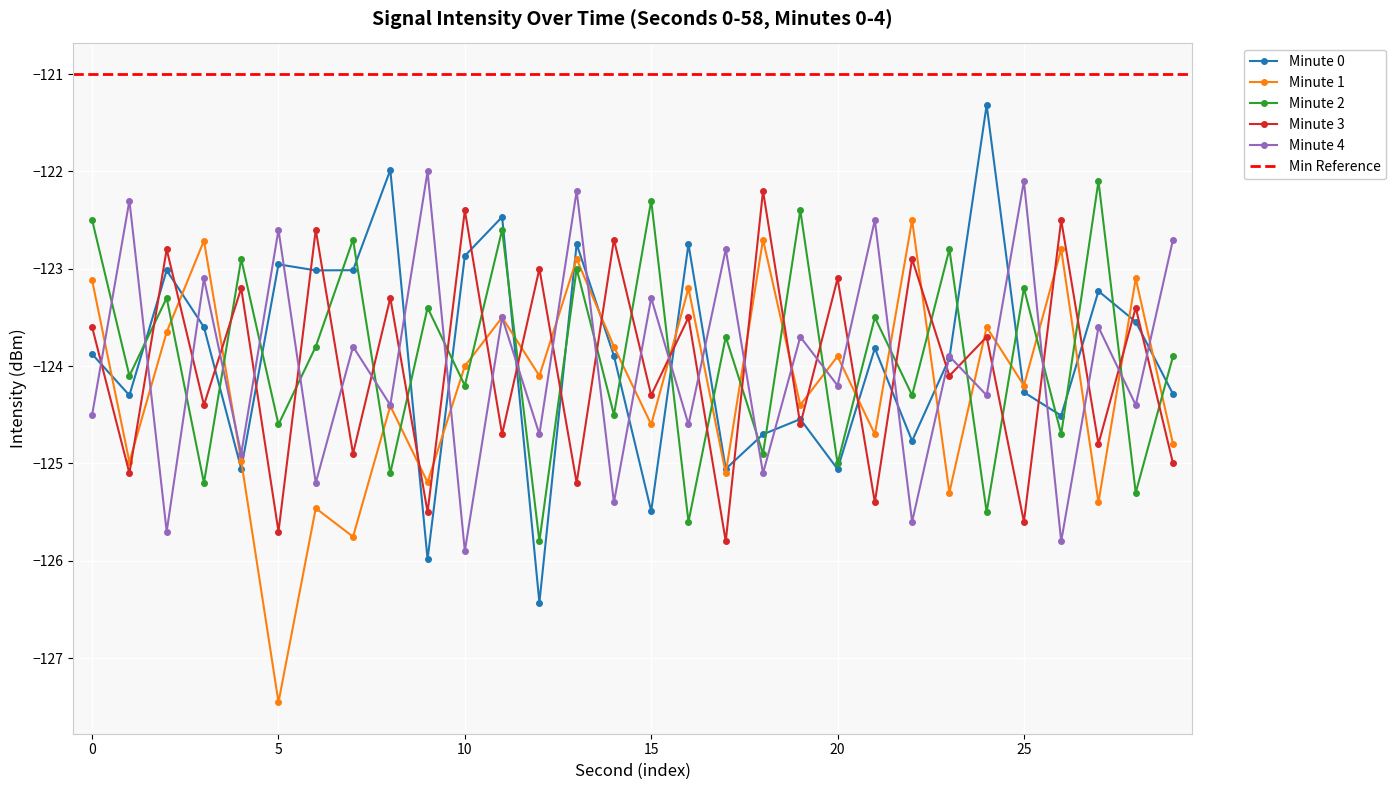

Is the value of Minute 2 at 12 greater than the value of Minute 3 at 27?

No